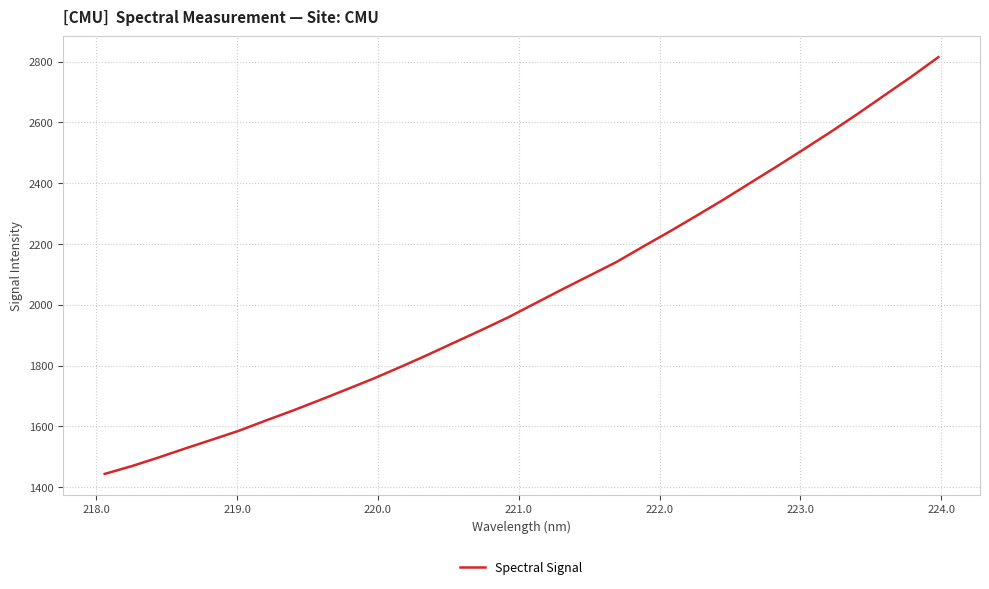

What is the minimum value shown in the chart?

1444.1